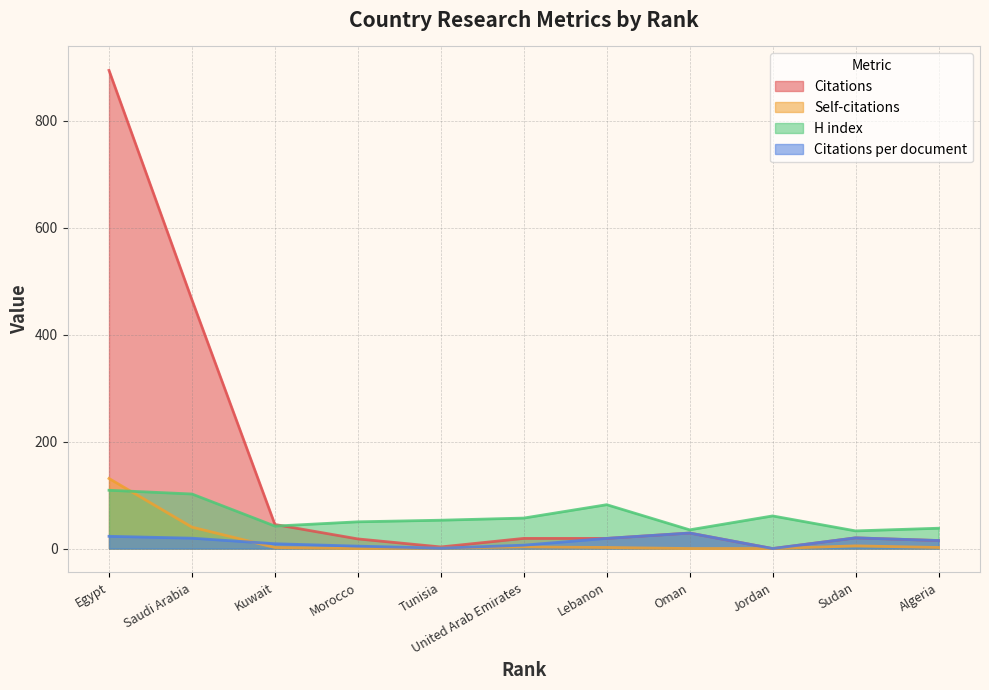

What is the label of the 5th point from the left?

Tunisia